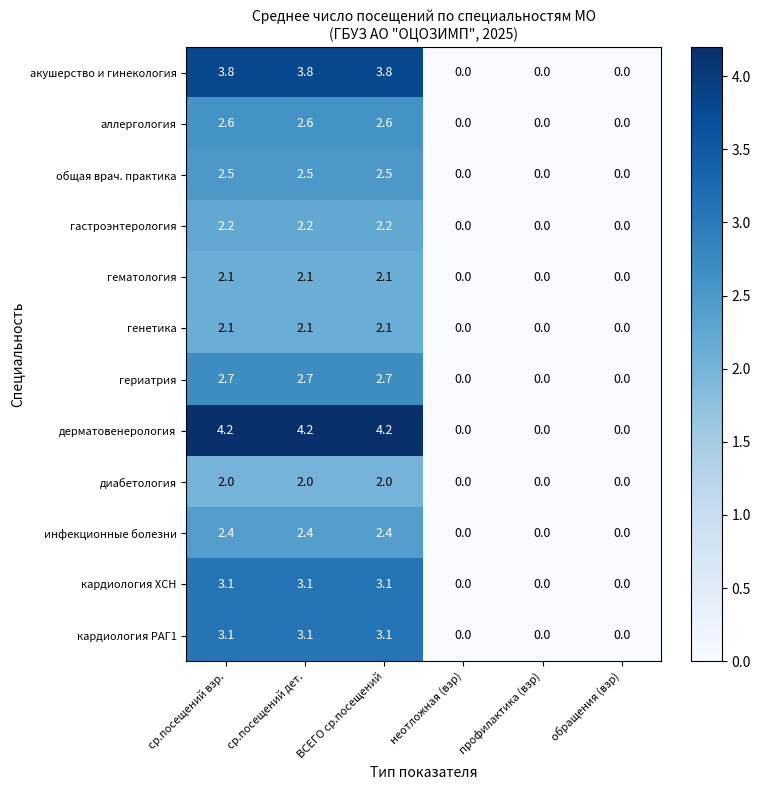

How many values in the акушерство и гинекология series are below 3?

3